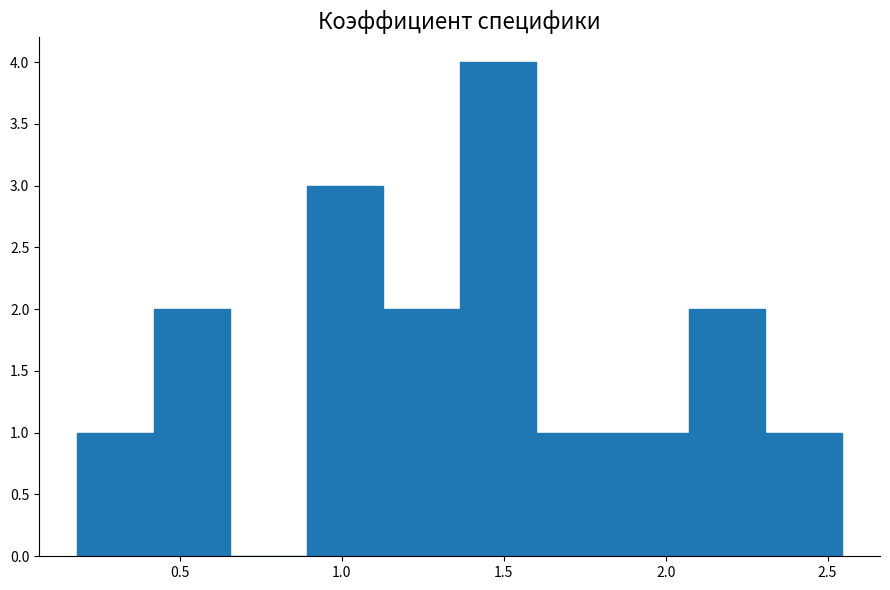

Which range on the x-axis has the tallest bar?

1.35 to 1.60